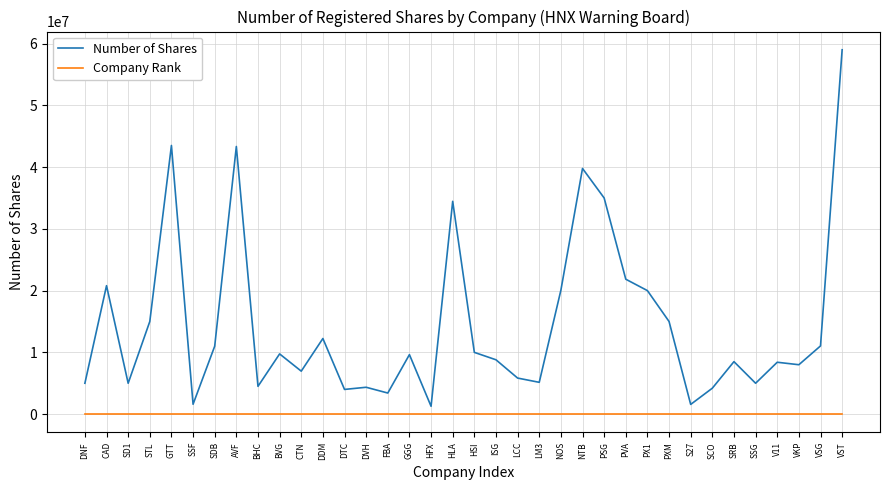

The value of Number of Shares at BHC is 1267375. True or false?

False